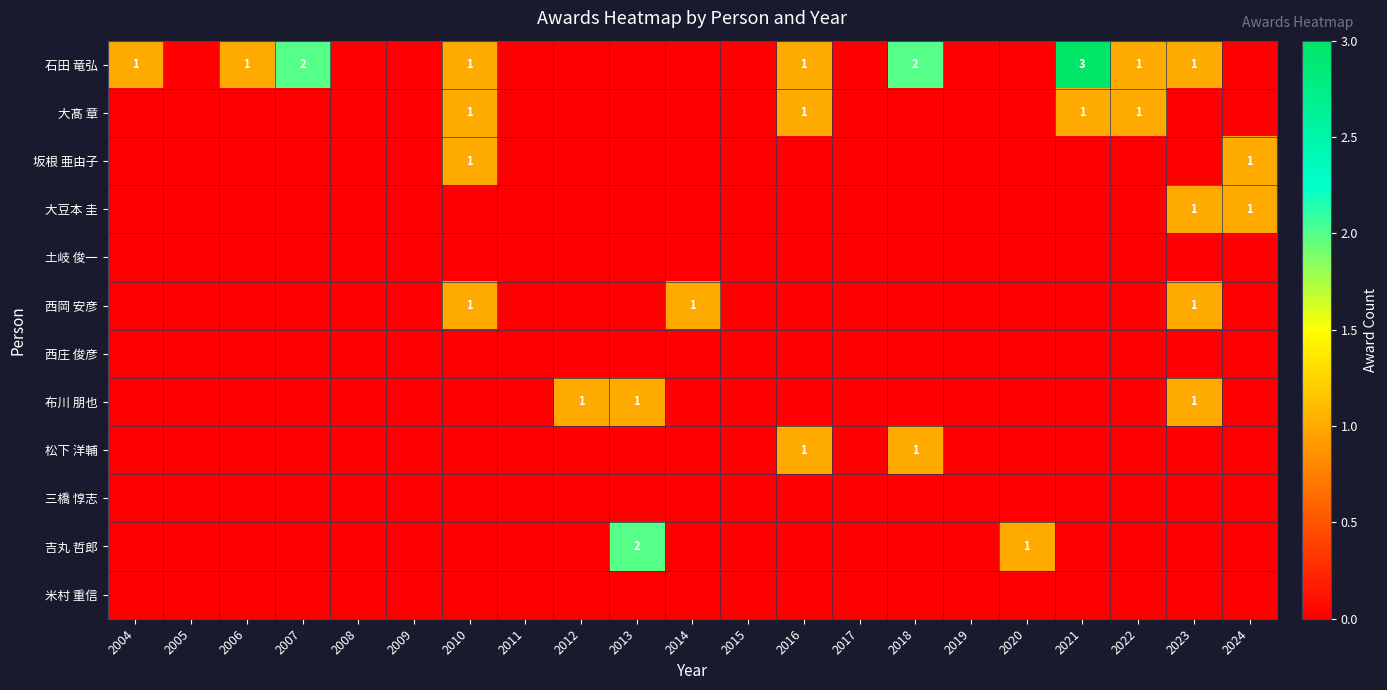

The value of 大髙 章 at 2010 is 2. True or false?

False